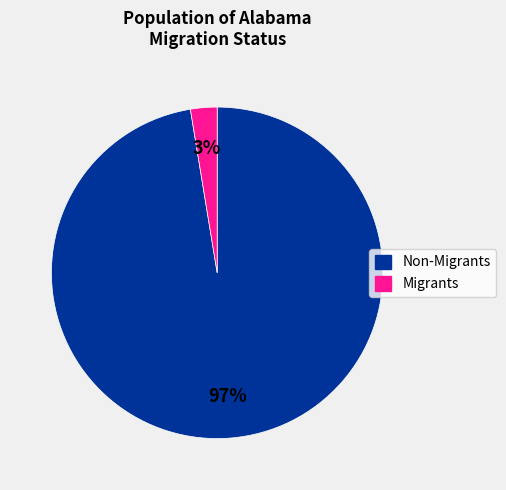

Is there a majority slice in this chart?

Yes